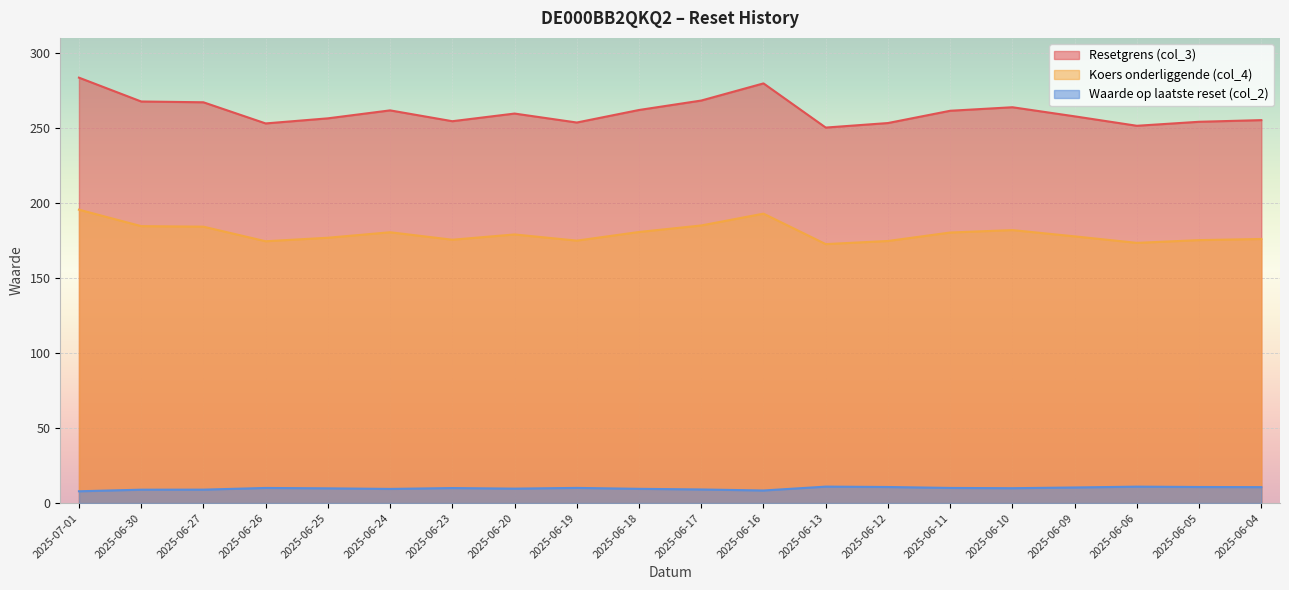

The value of Waarde op laatste reset (col_2) at 2025-06-11 is 10.1. True or false?

True